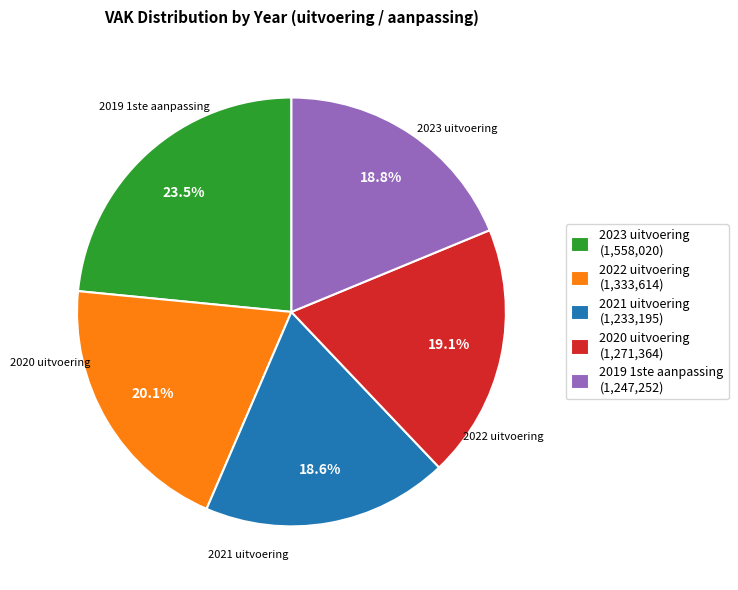

Between 2023 uitvoering (1,558,020) and 2022 uitvoering (1,333,614), which is larger?

2023 uitvoering (1,558,020)